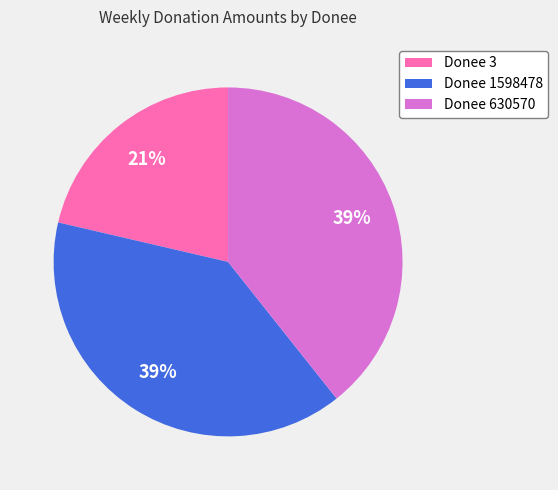

True or false: Donee 3 accounts for 27% of the total.

False